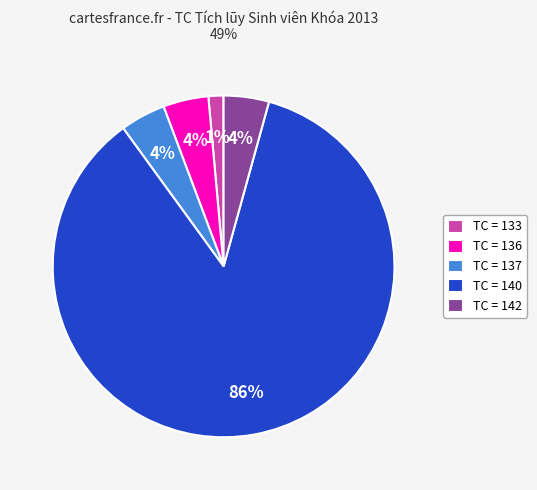

Do TC = 136 and TC = 140 together represent more than half of the pie?

Yes